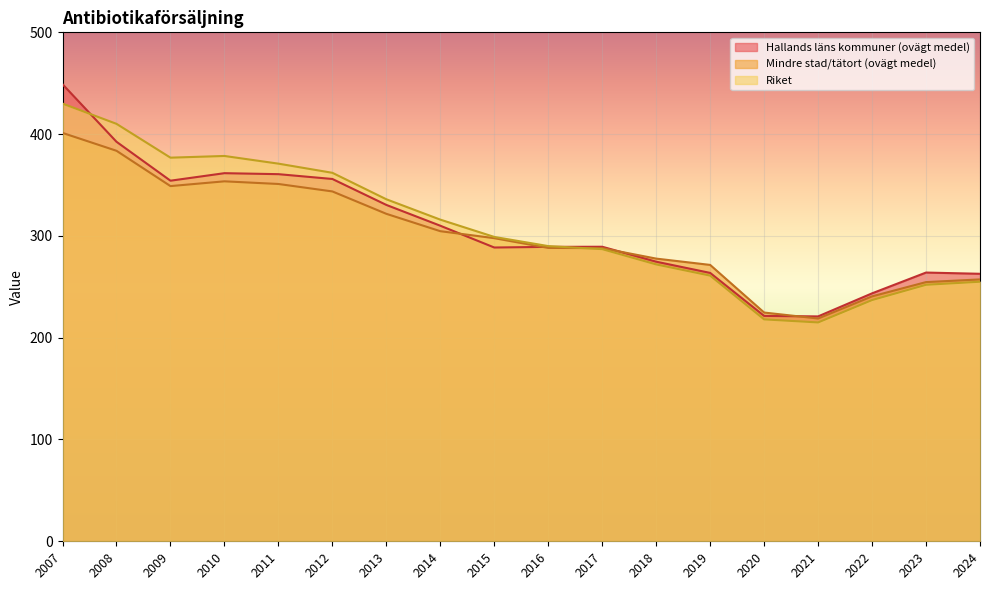

What is the value of the Mindre stad/tätort (ovägt medel) point at the 8th from the left?

304.6